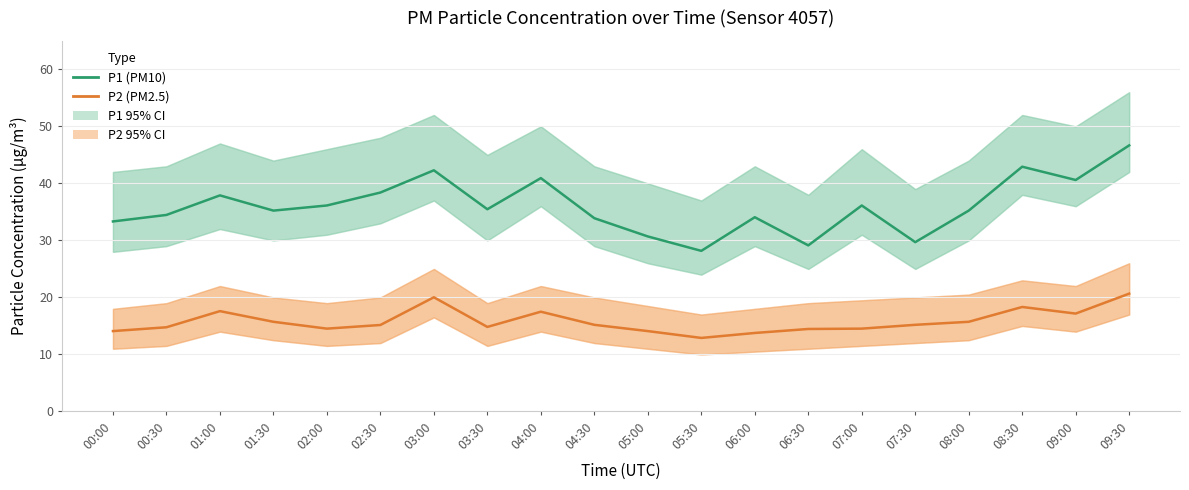

What is the sum of the P2 (PM2.5) values at 00:30 and 01:30?

30.5